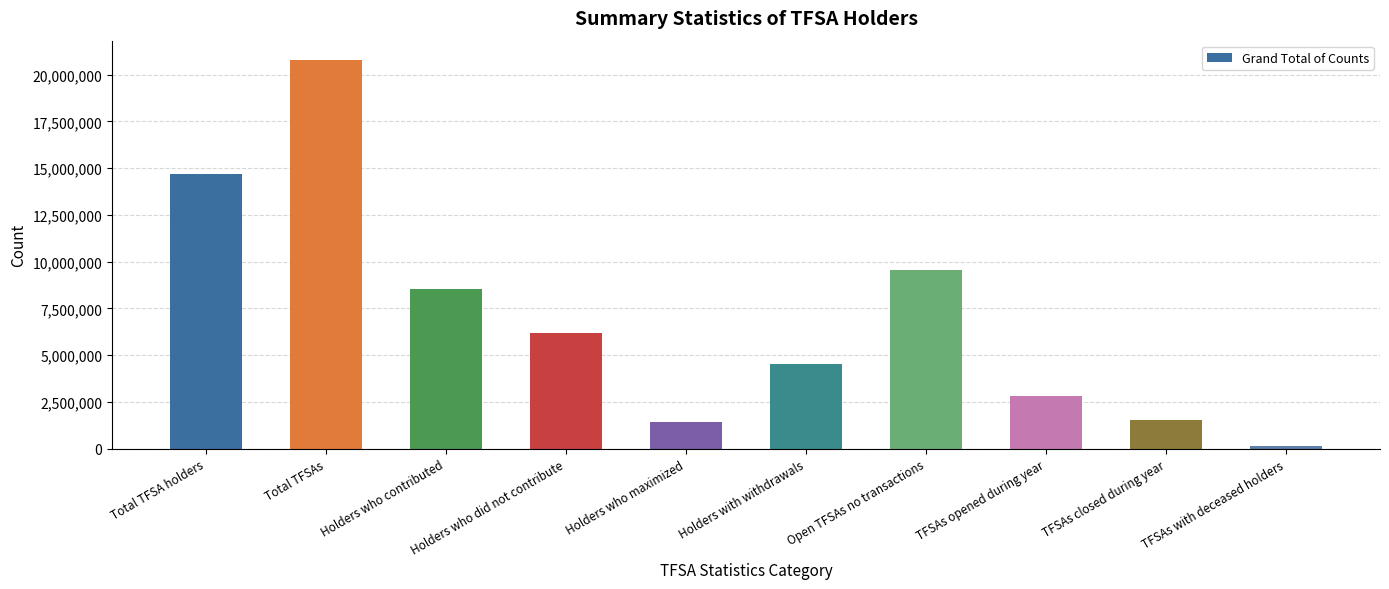

What is the sum of the values at TFSAs with deceased holders and Open TFSAs no transactions?

9704530